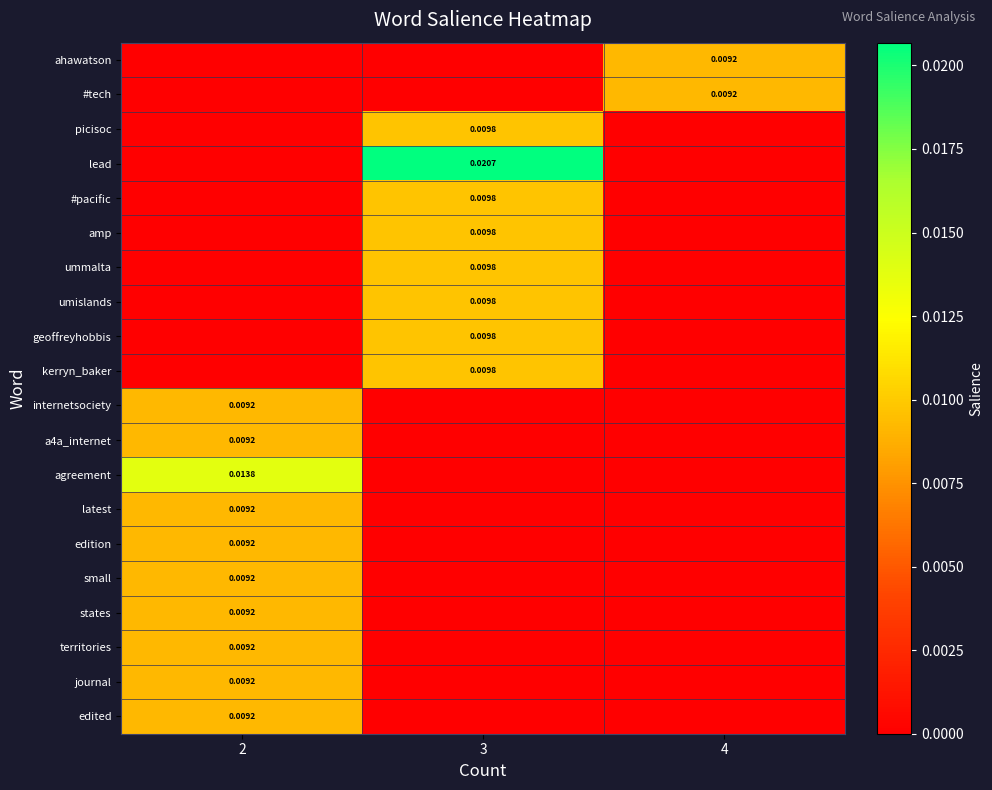

The #pacific series shows 0.0 at 3. True or false?

False